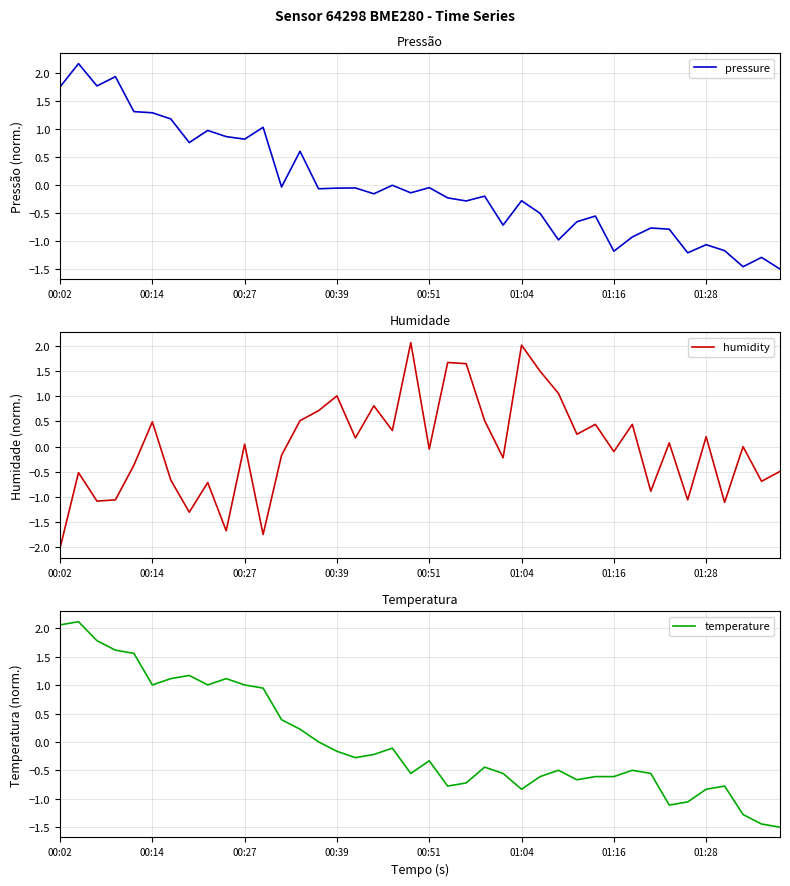

How many values in temperature are below zero?

25